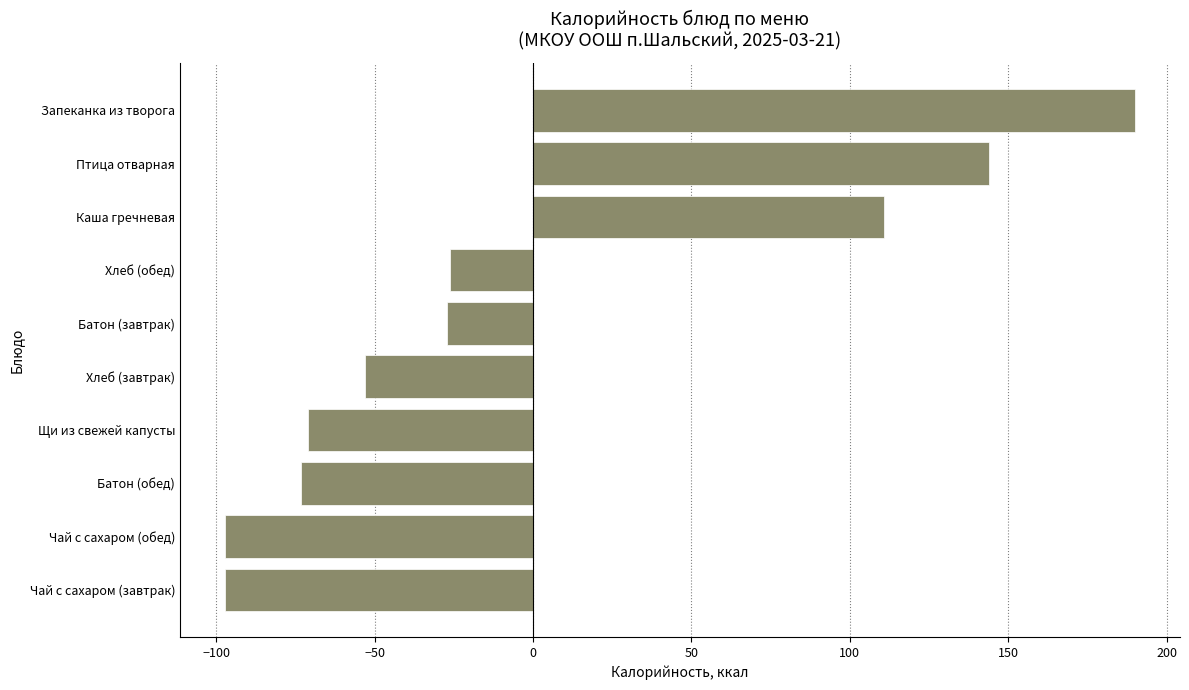

What is the greatest value displayed?

189.9